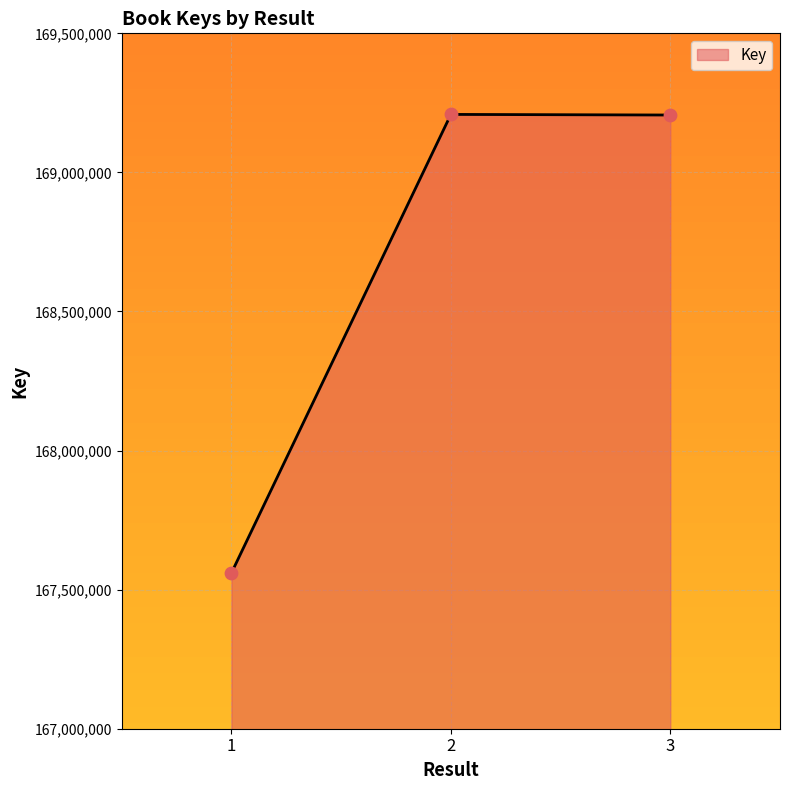

Approximately how many times larger is the value at 3 compared to 1?

1.0